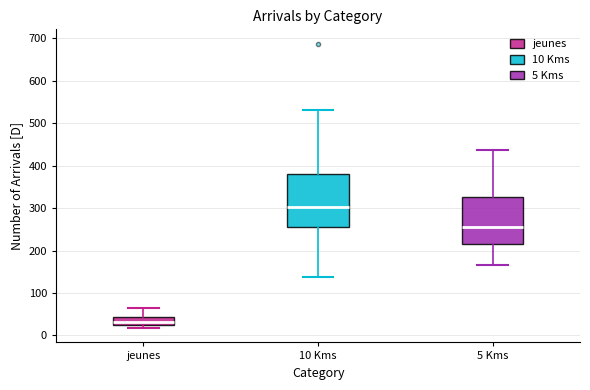

Reading left to right, read every box against the y-axis: the position of its median line, the range the box covers, and the ends of its whiskers. The values are not printed on the chart, so give them approximately, as read against the axis.

jeunes: median 30, box 20 to 40, whiskers 20 (just below the box's lower edge) to 70
10 Kms: median 300, box 250 to 380, whiskers 140 to 530
5 Kms: median 260, box 220 to 330, whiskers 170 to 440